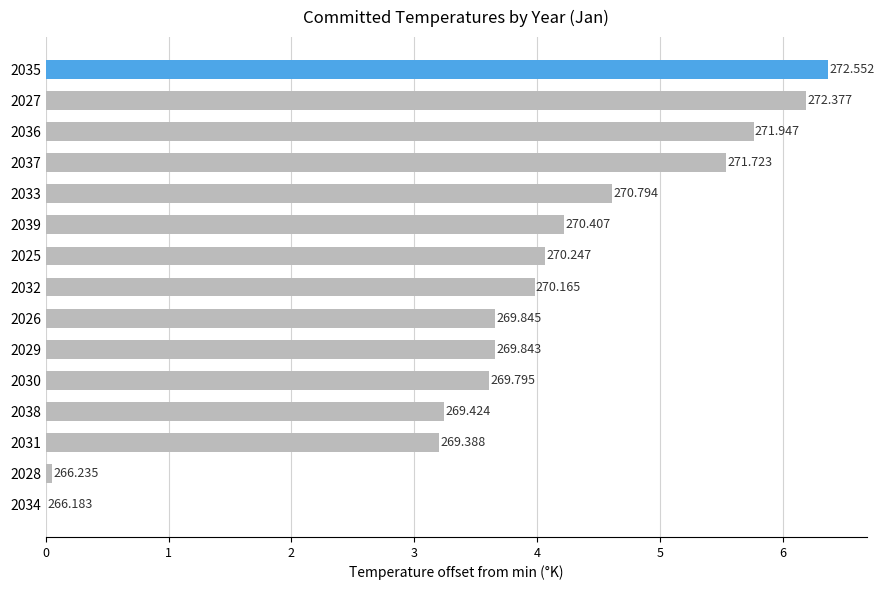

Are the bars horizontal?

Yes